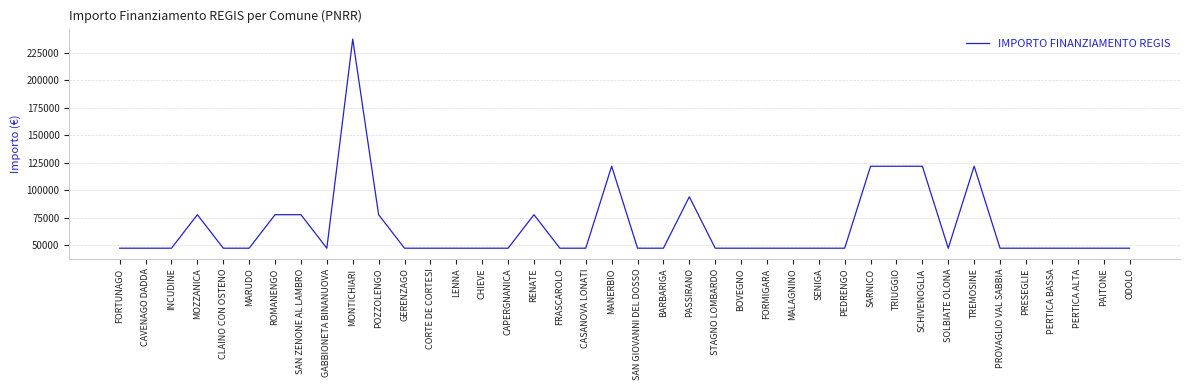

Approximately how many times larger is the value at FORTUNAGO compared to CLAINO CON OSTENO?

1.0